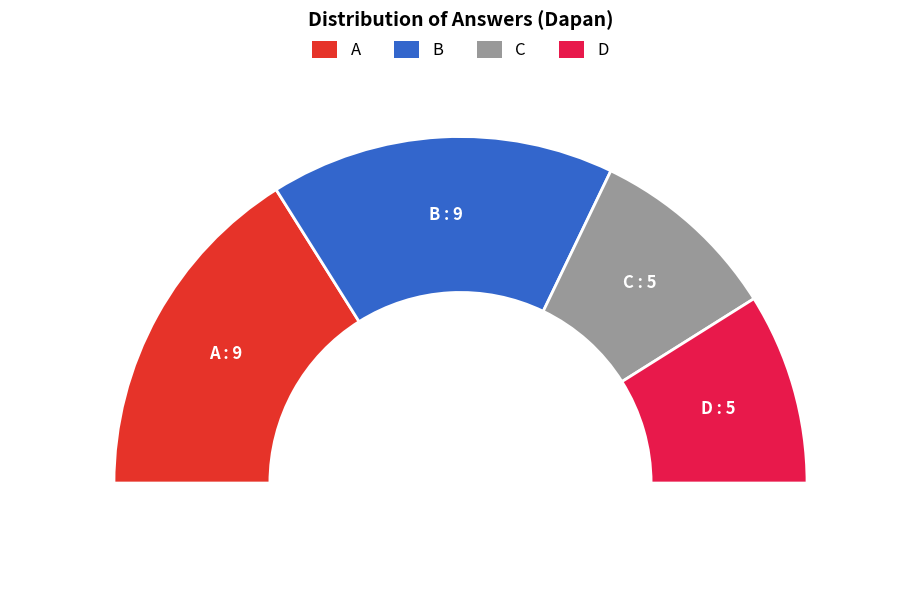

How many segments does this pie chart have?

4